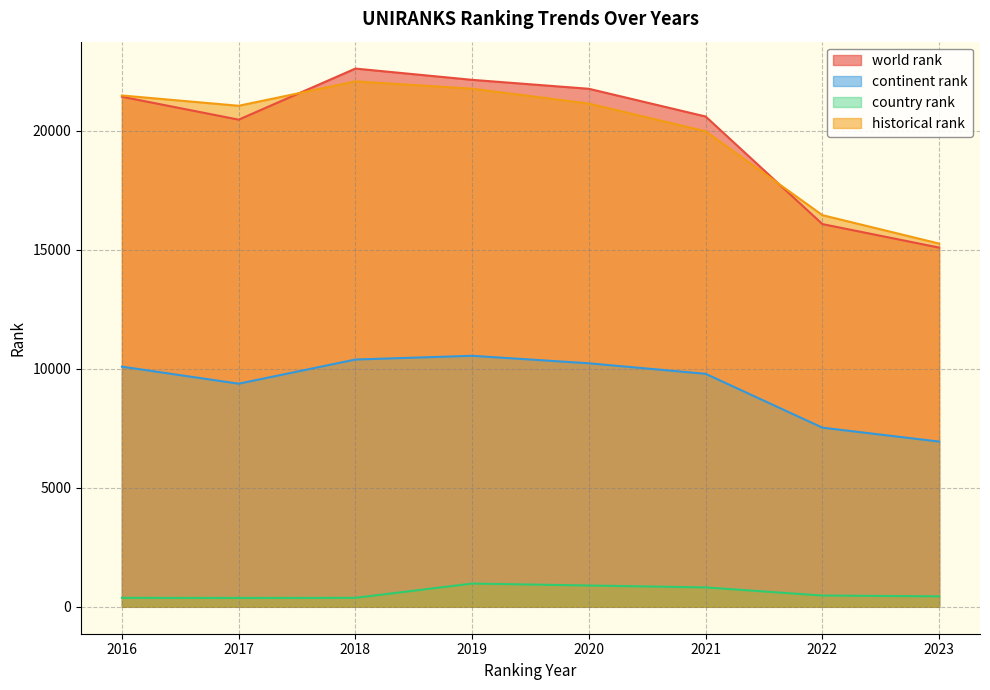

Which series has the largest range (max minus min)?

world rank